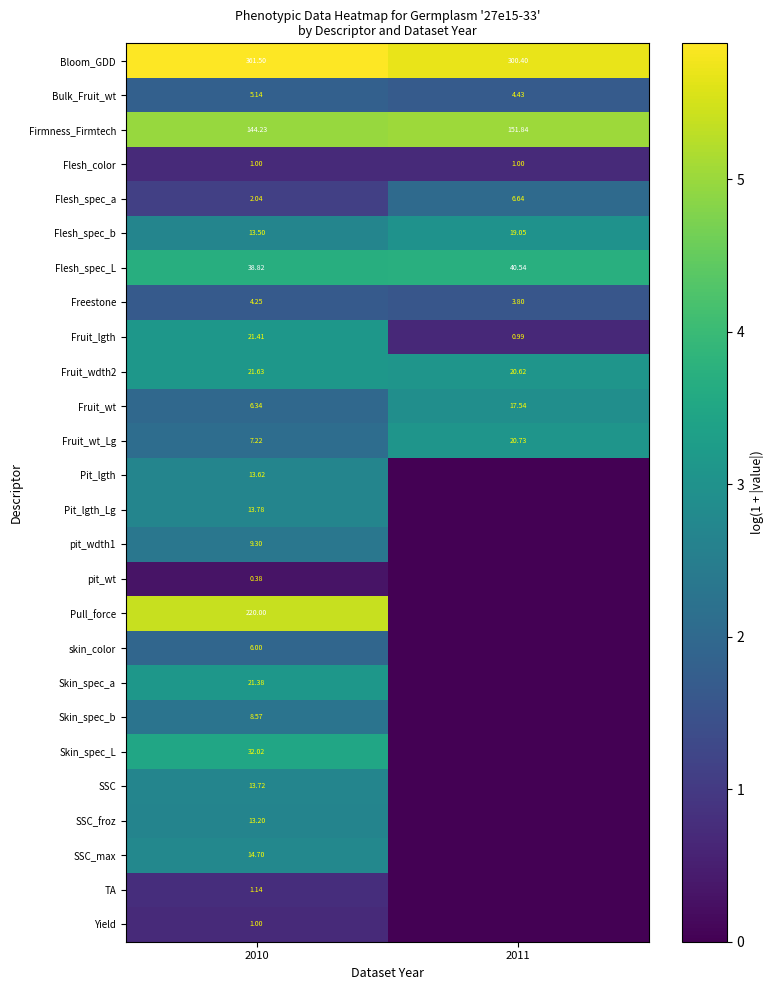

Is the value of Skin_spec_a at 2010 greater than the value of pit_wt at 2010?

Yes